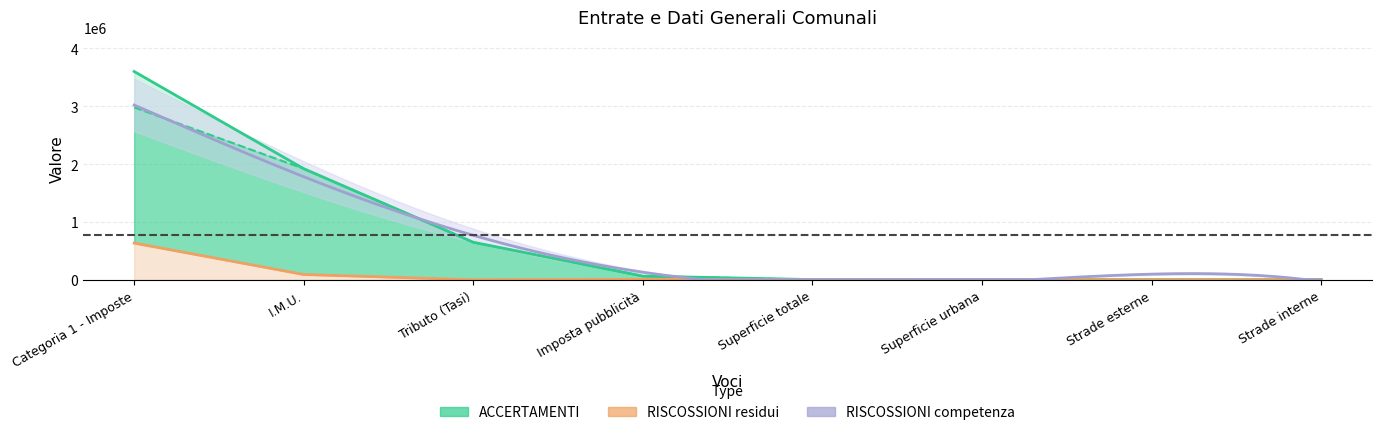

Is it true that RISCOSSIONI competenza equals 1297.1 at Superficie totale?

False